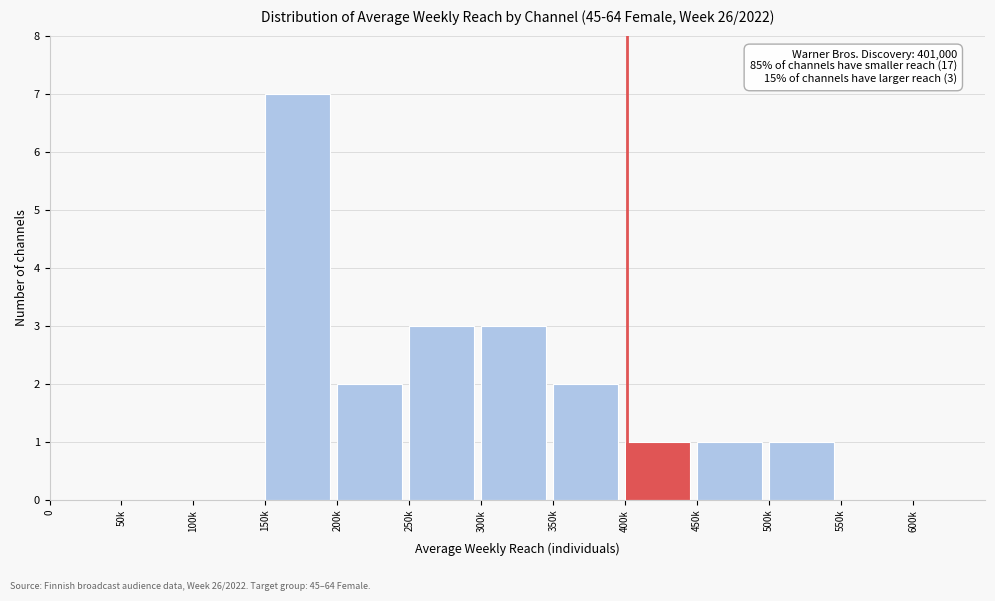

Reading right to left, what are all the values shown in this chart?

600k=0	550k=0	500k=1	450k=1	400k=1	350k=2	300k=3	250k=3	200k=2	150k=7	100k=0	50k=0	0=0